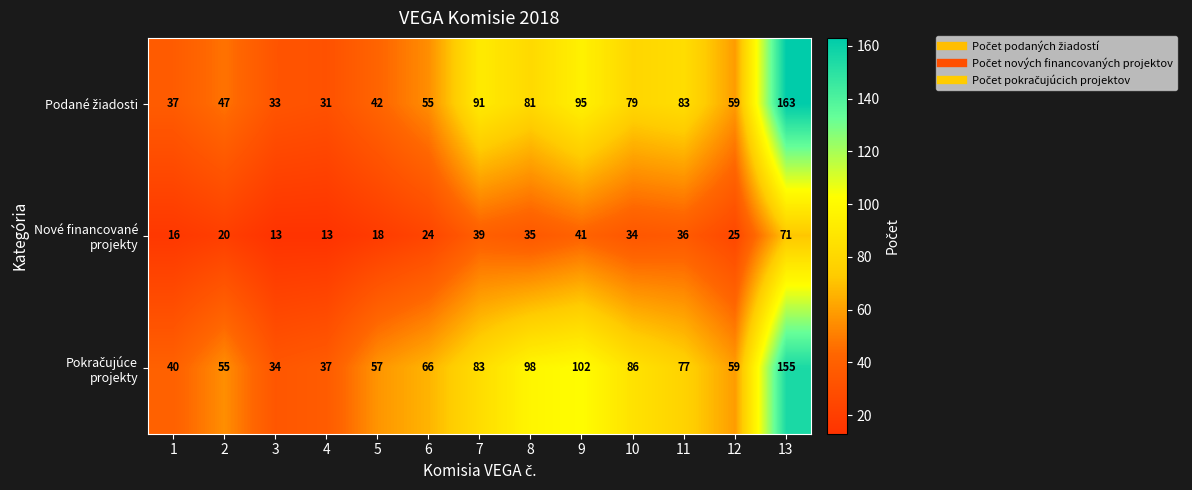

What is the difference between the highest and lowest values at 7?

52